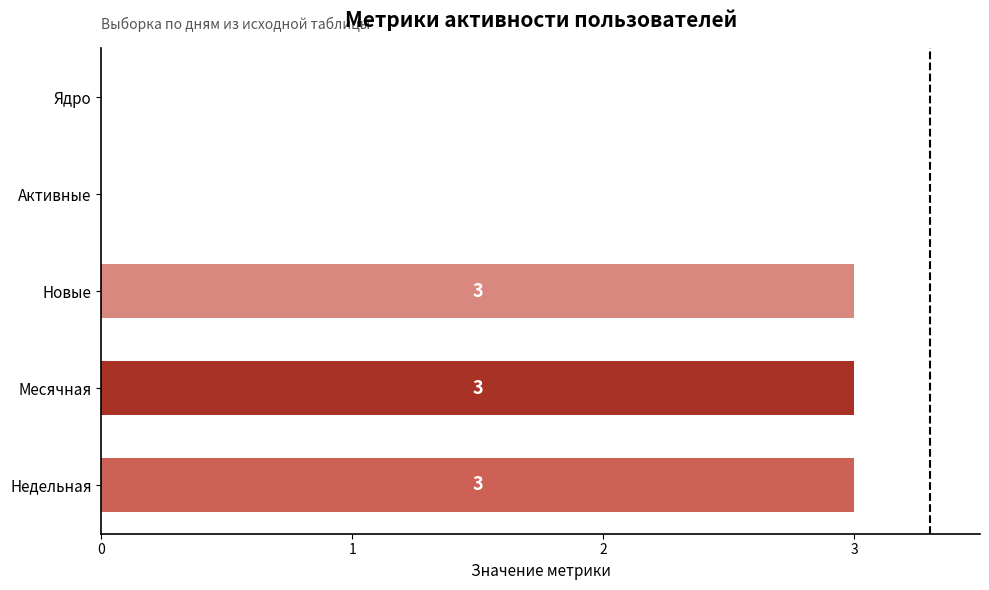

How many values are between 0 and 3?

5